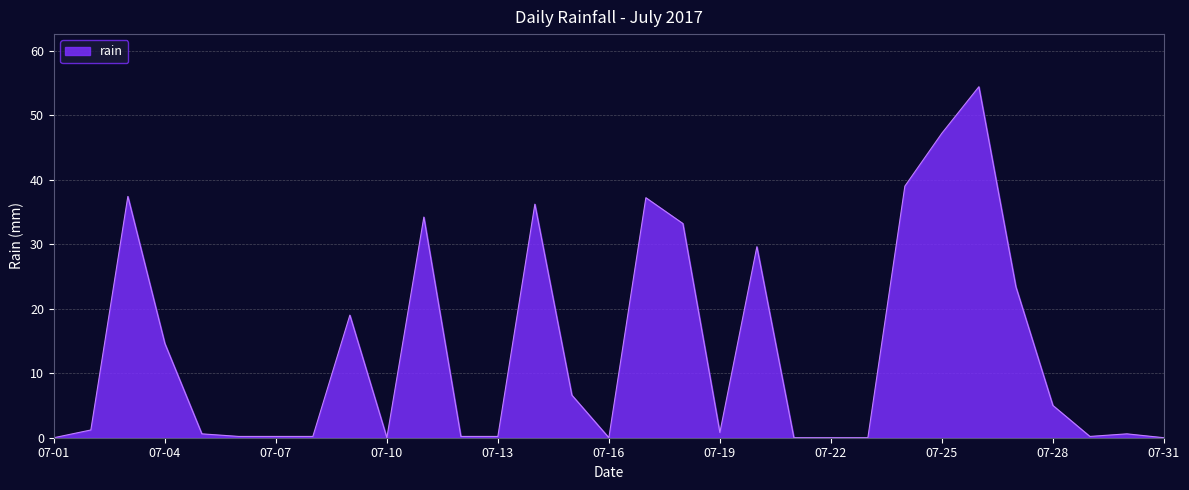

What is the difference between the maximum and minimum values?

54.4